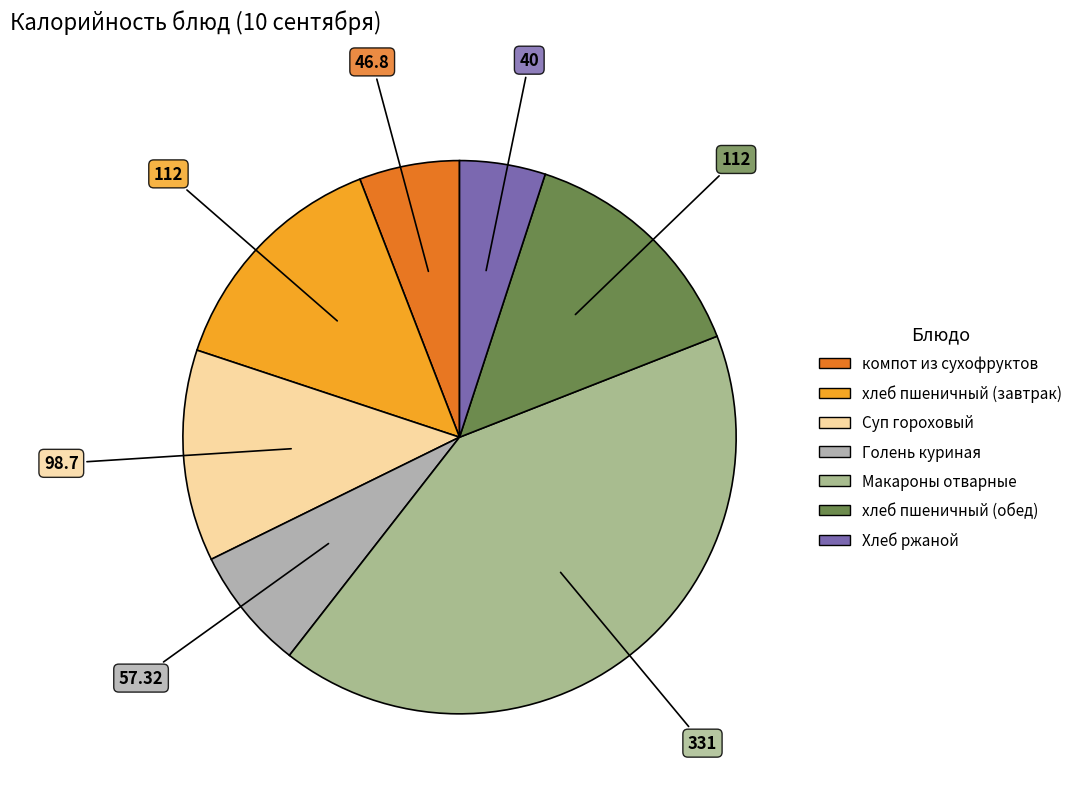

The Макароны отварные slice represents 47% of the pie. True or false?

False